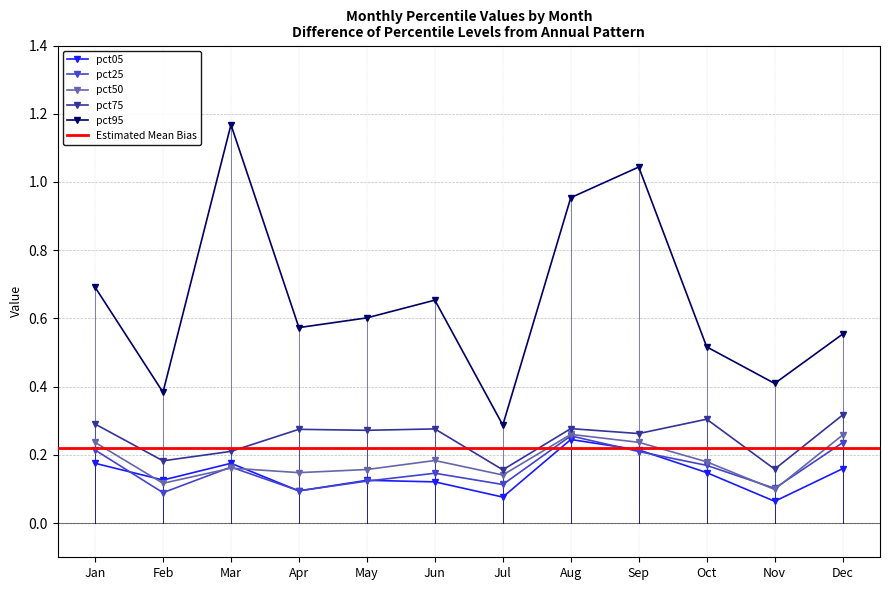

Is the value of pct05 at Sep greater than the value of pct25 at Mar?

Yes